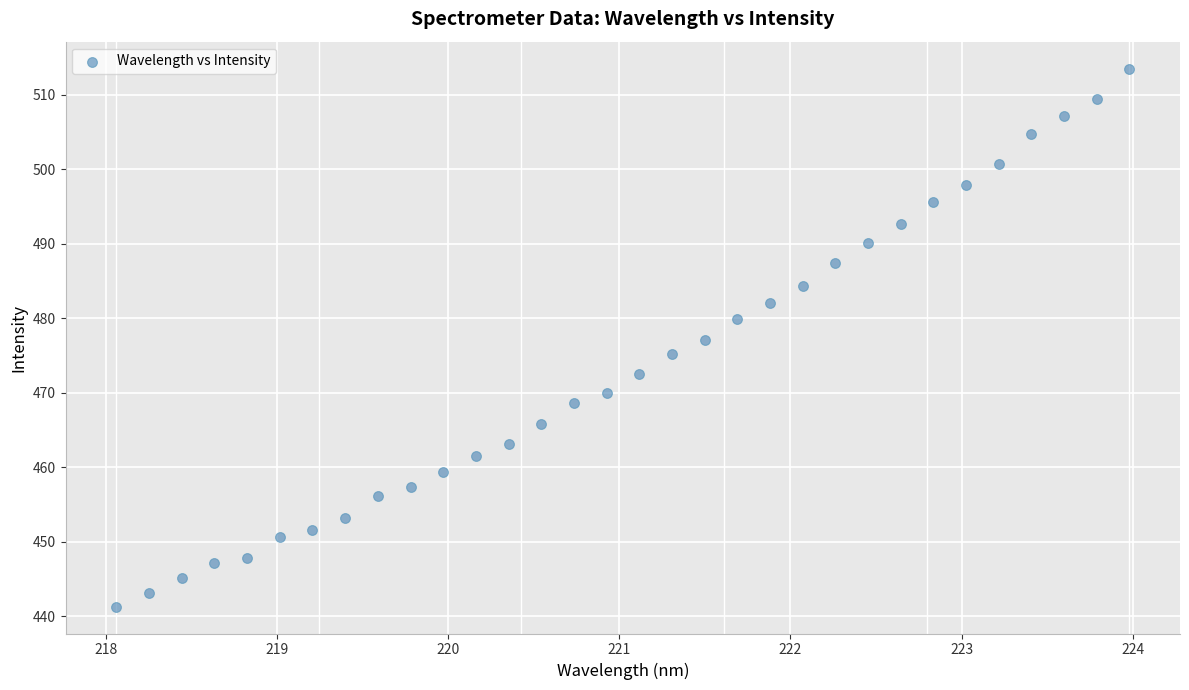

What is the range of X values (max minus min)?

5.9